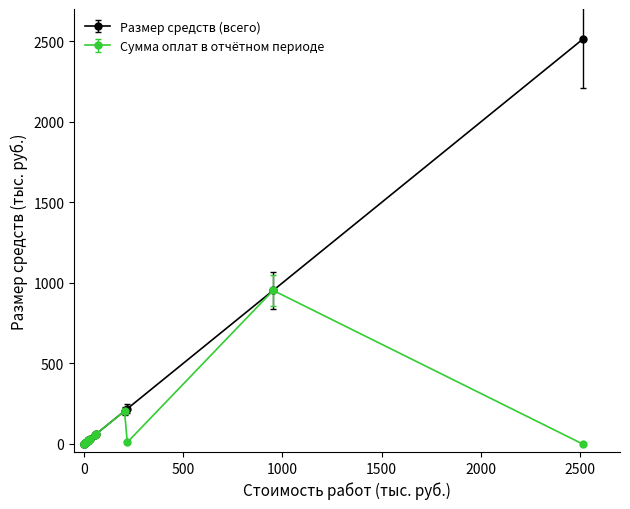

Which series has the largest total across all categories?

Размер средств (всего)